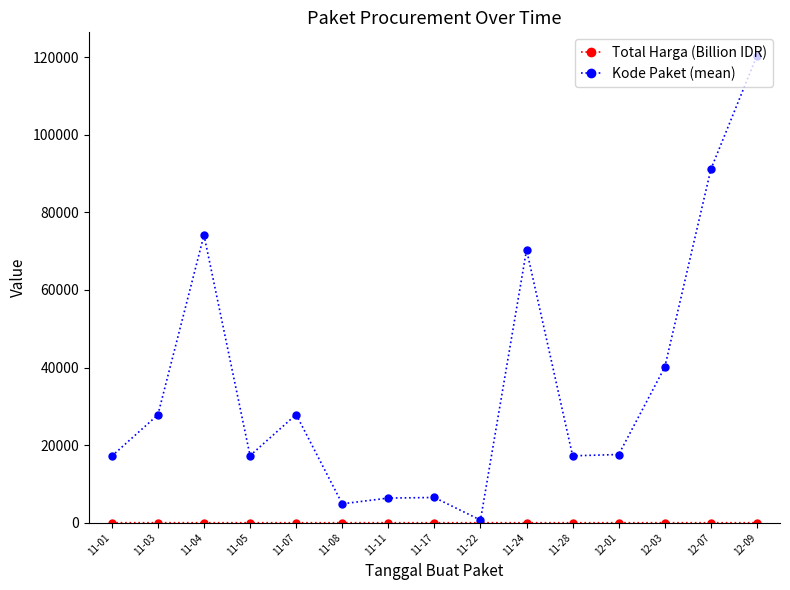

What is the value of the Kode Paket (mean) point at the 8th from the left?

6503.0